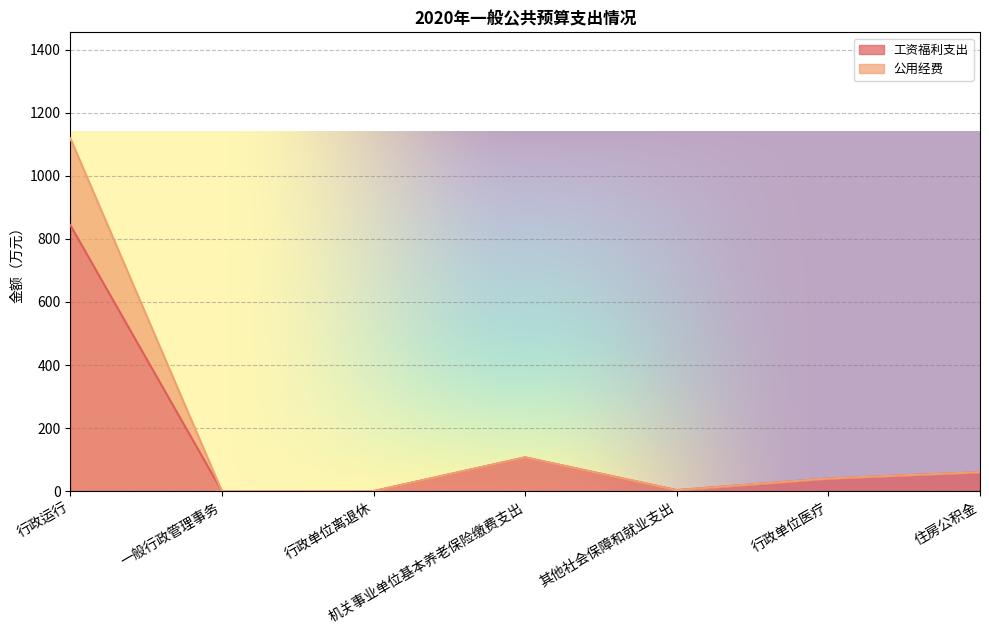

List the labels in order of 公用经费 value, largest first.

行政运行, 机关事业单位基本养老保险缴费支出, 住房公积金, 行政单位医疗, 其他社会保障和就业支出, 一般行政管理事务, 行政单位离退休